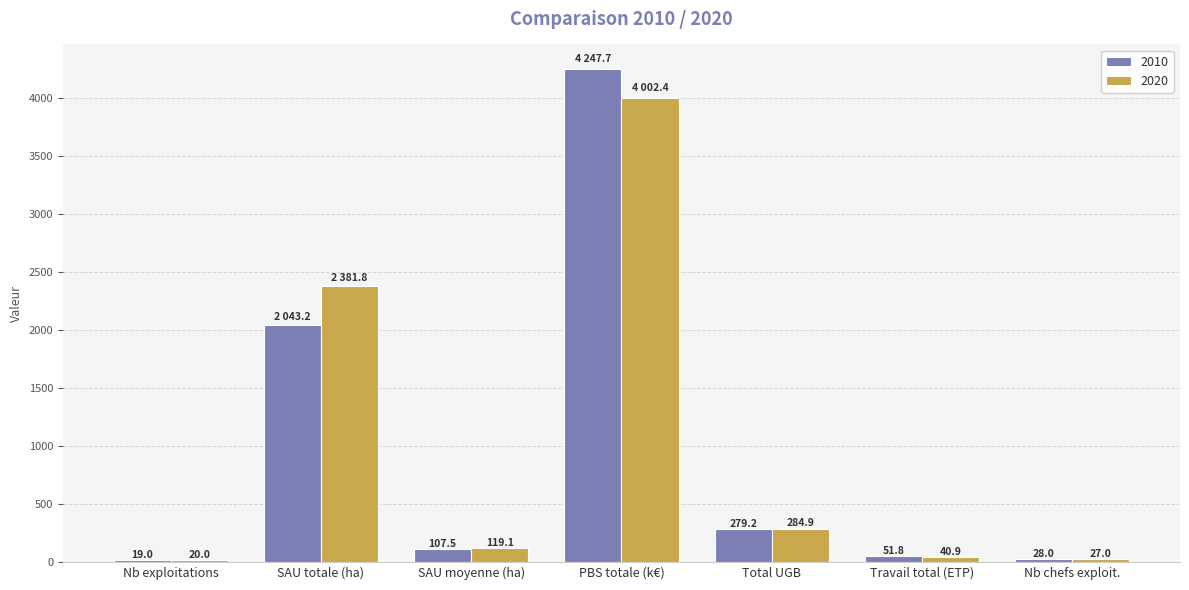

What is the label of the 4th bar from the left?

PBS totale (k€)